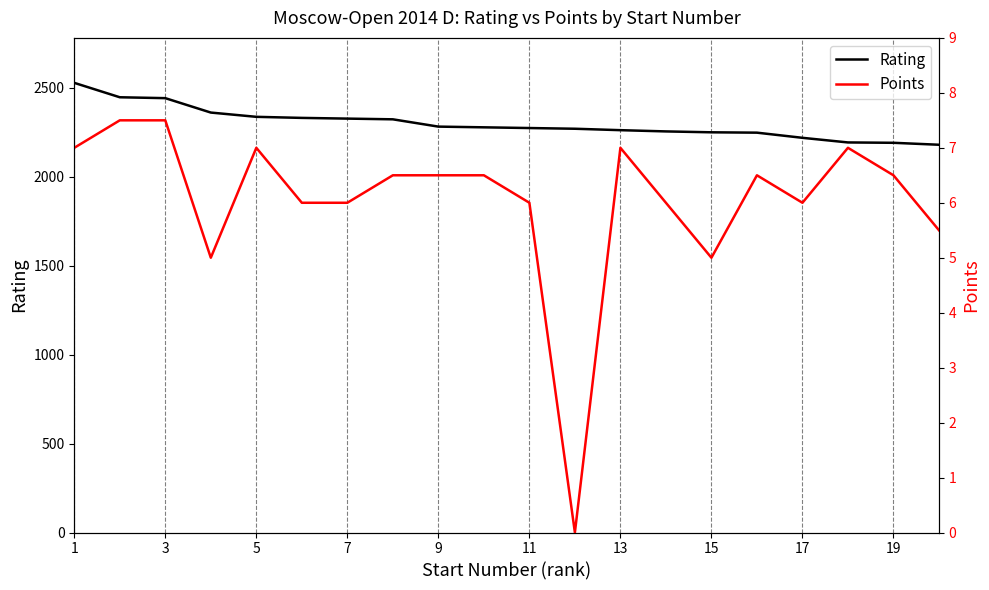

What is the difference between the Rating values at 1 and 11?

254